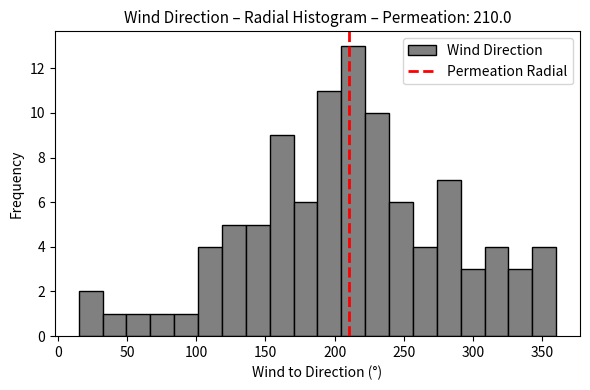

Around what value on the x-axis is the tallest bar? Give the approximate position of its centre, as read against the axis.

215